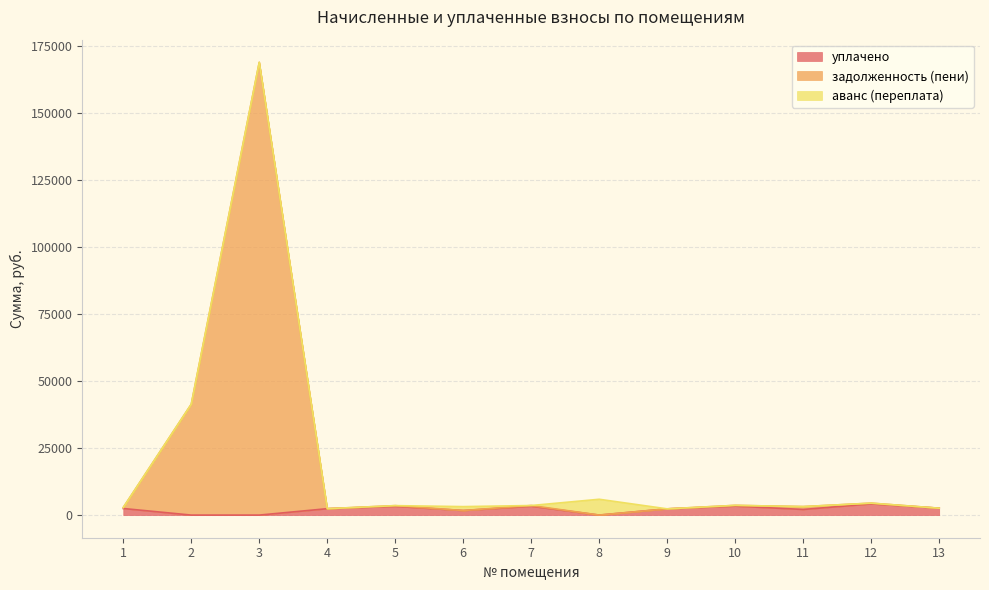

How many data points in уплачено are above 2387?

7